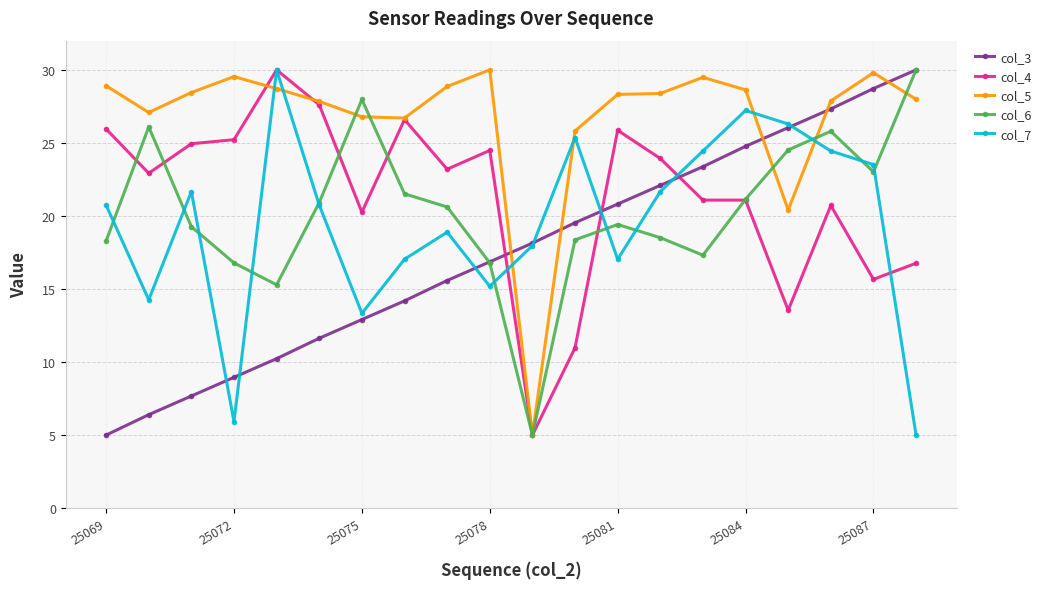

What is the value of the col_7 point at the 4th from the left?

5.9